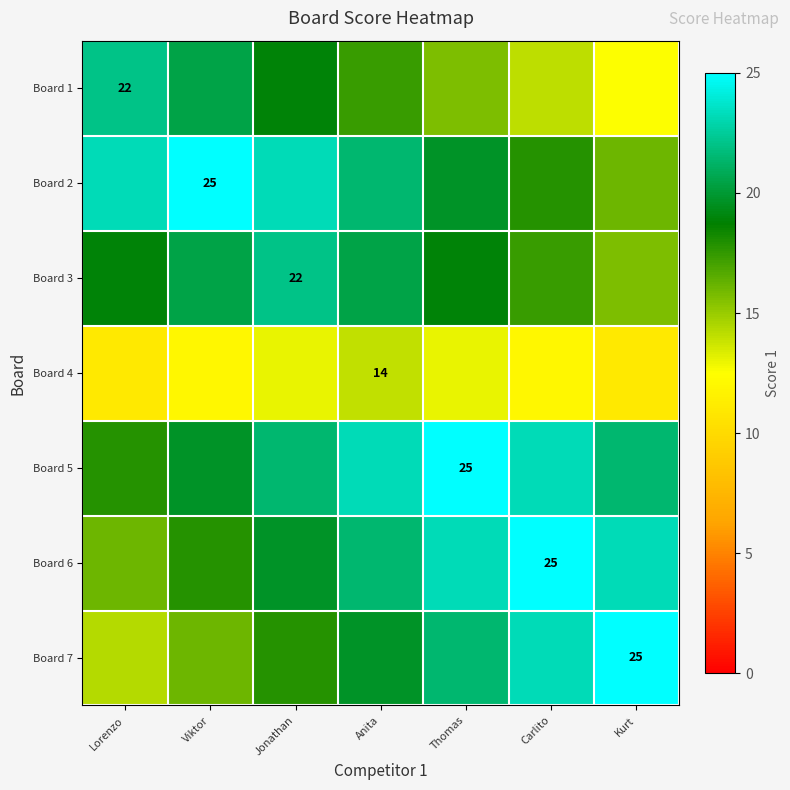

What is the maximum value shown in the chart?

25.0